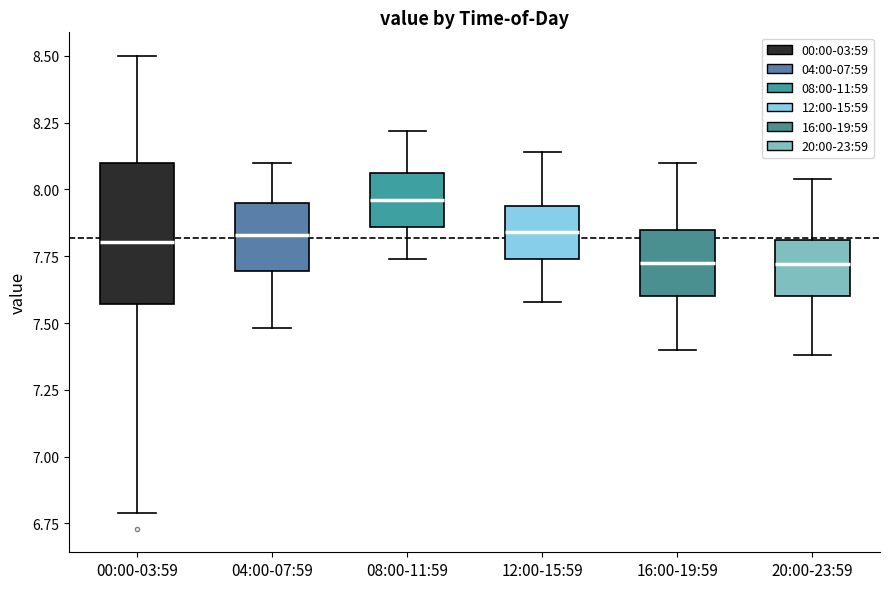

Where is the upper edge of the box for 20:00-23:59 on the y-axis? The values are not printed on the chart, so give them approximately, as read against the axis.

7.80